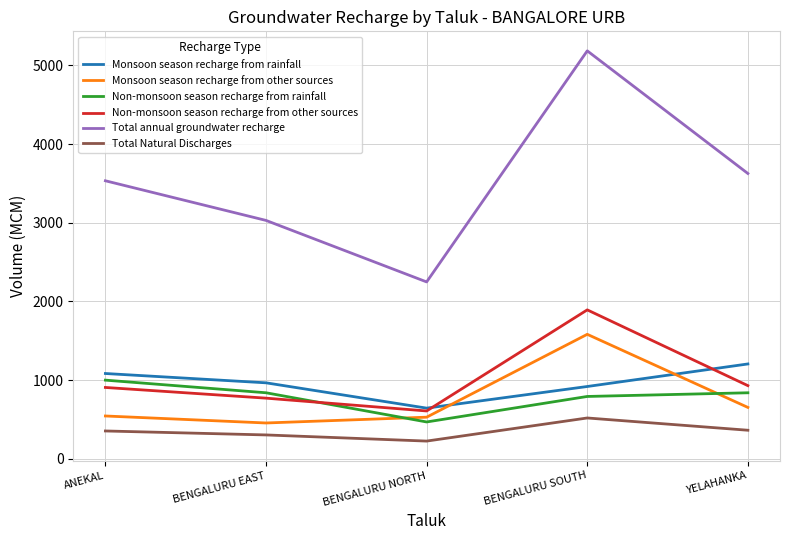

Count the number of data series in this chart.

6